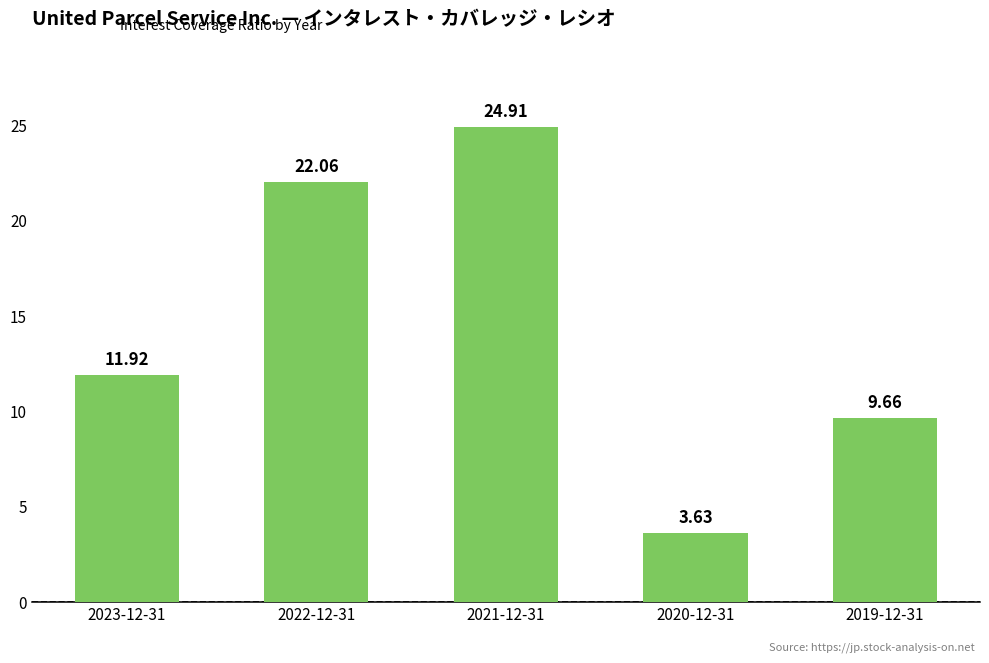

Between 2022-12-31 and 2020-12-31, which is larger?

2022-12-31